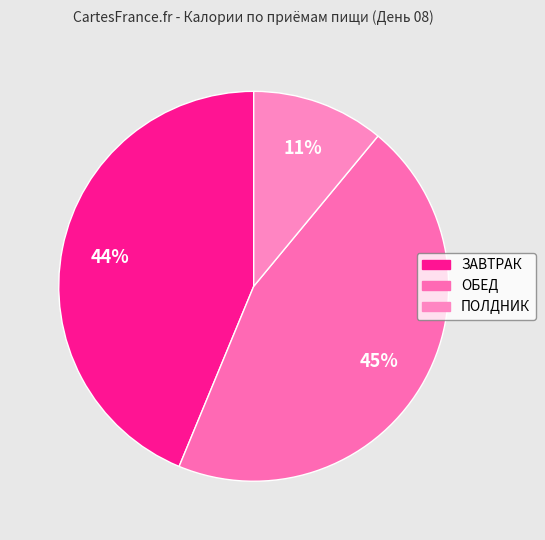

How many slices are in this pie chart?

3